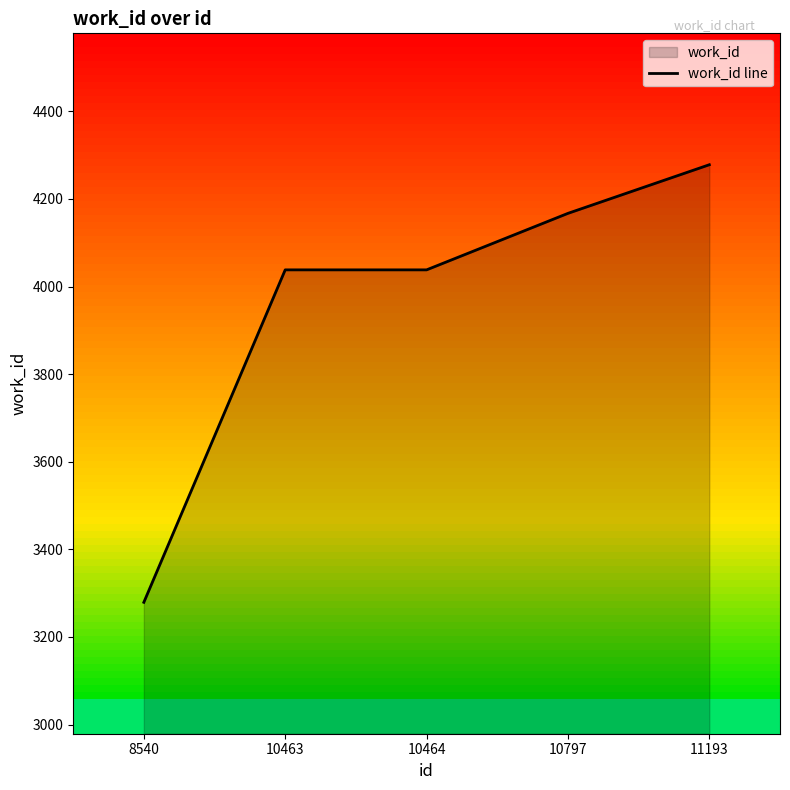

Reading right to left, what are all the values shown in this chart?

4278	4167	4038	4038	3279